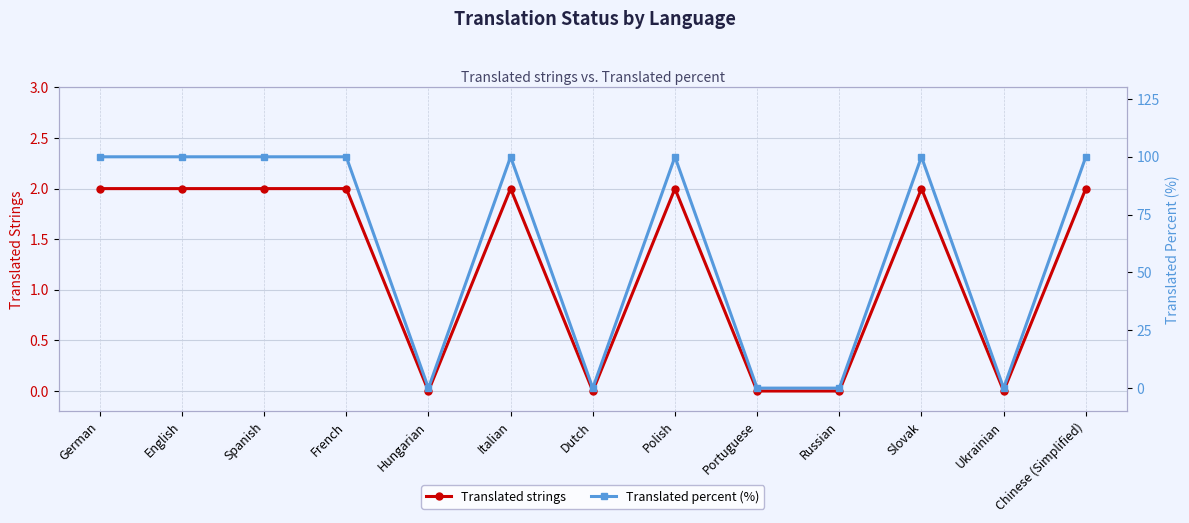

Is it true that Translated strings equals -1 at Hungarian?

False